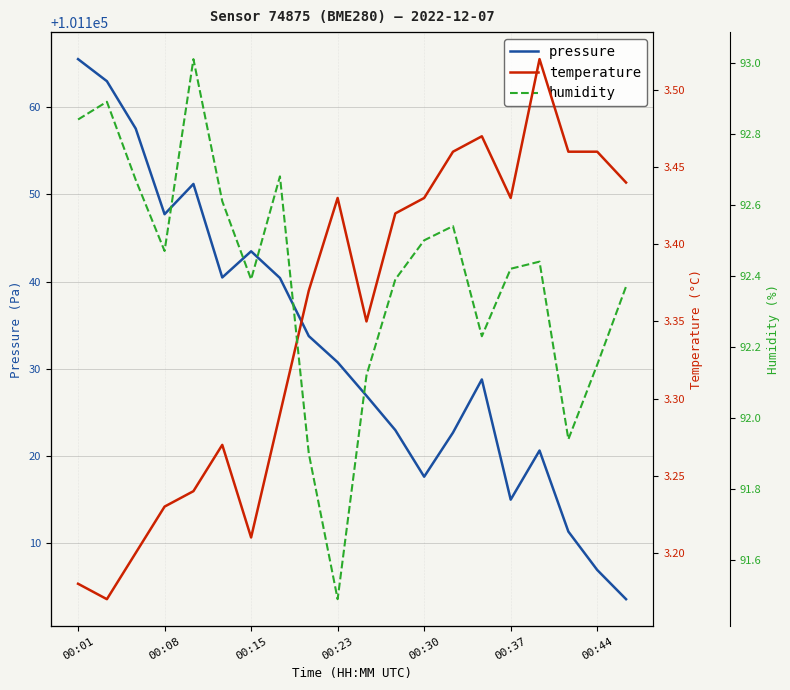

The pressure series shows 41377.1 at 00:15. True or false?

False